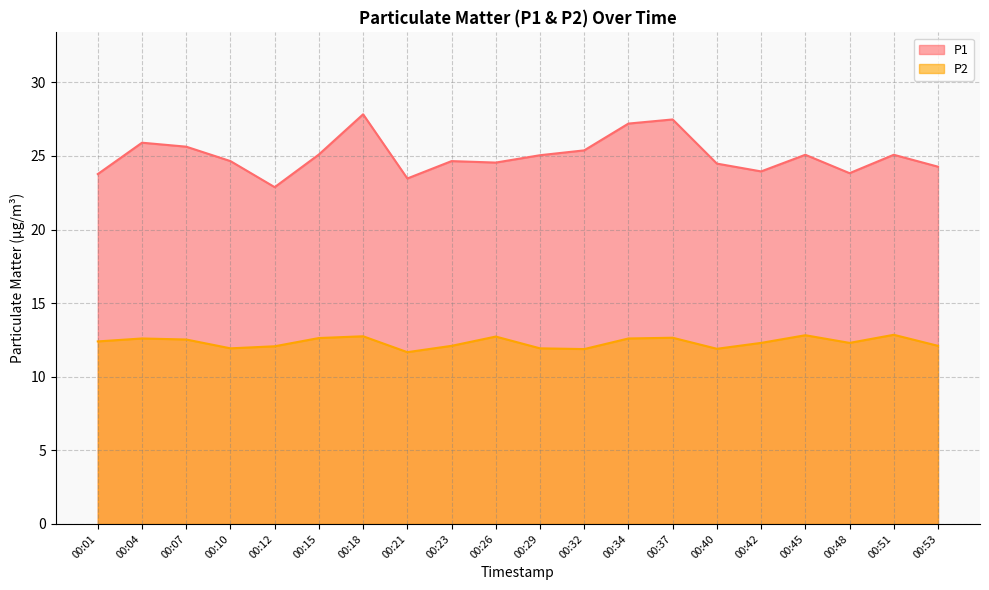

What is the difference between the highest and lowest values at 00:29?

13.1